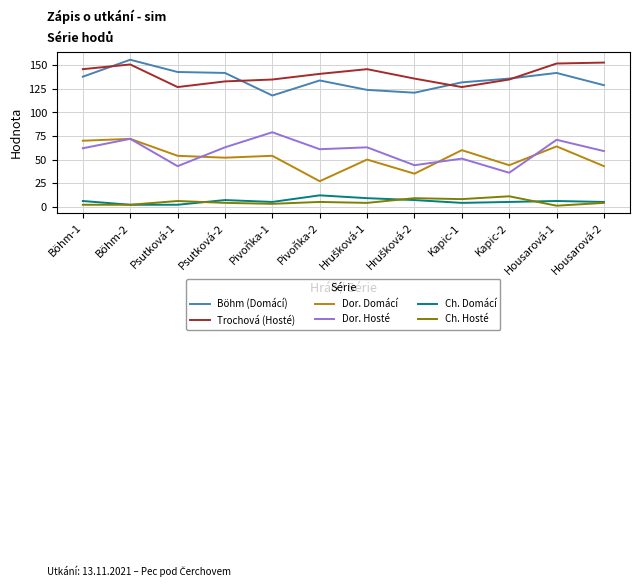

In Trochová (Hosté), how many points are higher than both neighbors (excluding endpoints)?

2